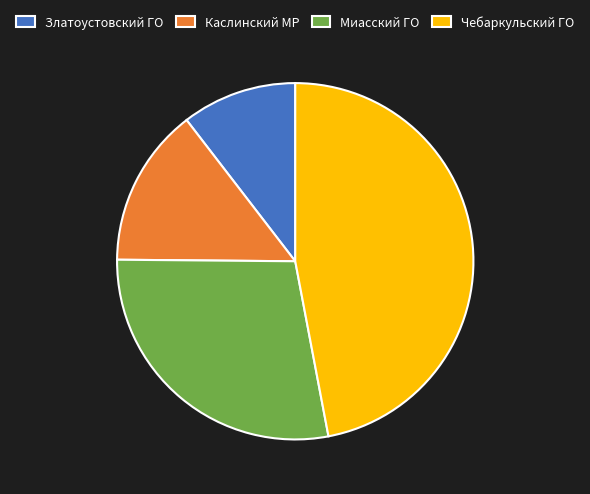

Which has a higher value, Миасский ГО or Златоустовский ГО?

Миасский ГО